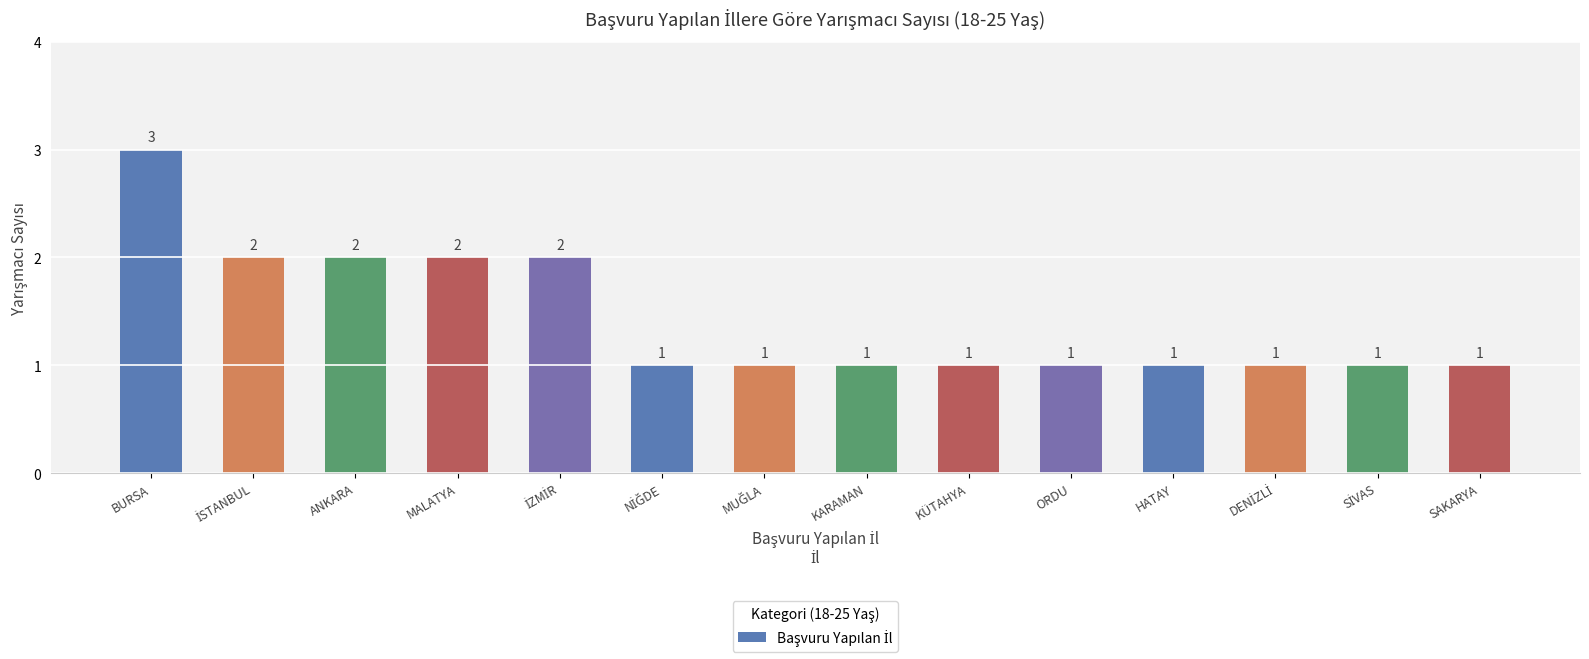

What is the approximate value at ORDU?

1